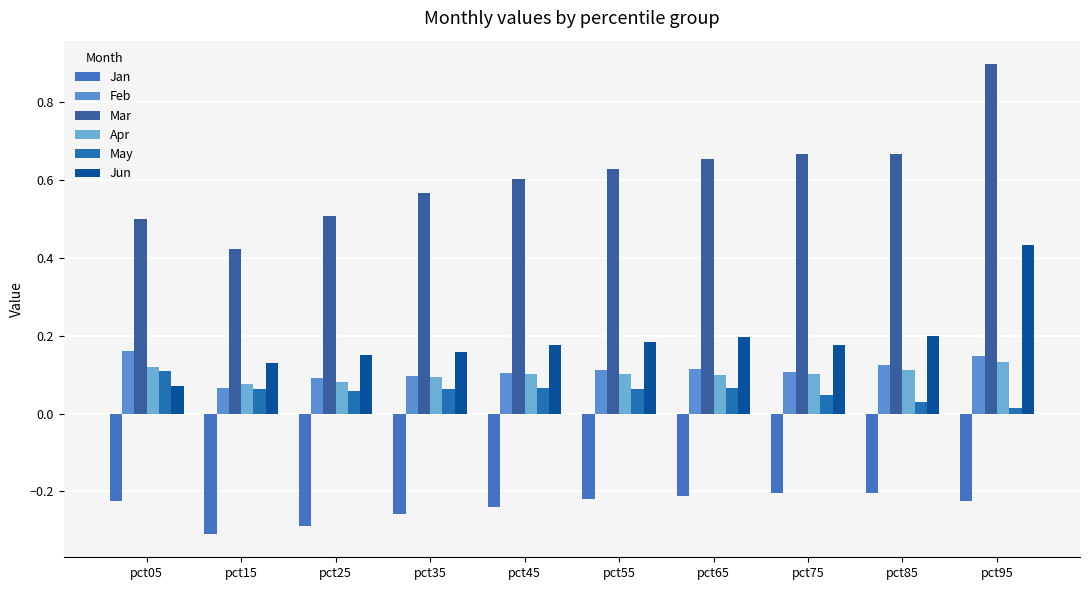

How many distinct data groups are displayed?

6